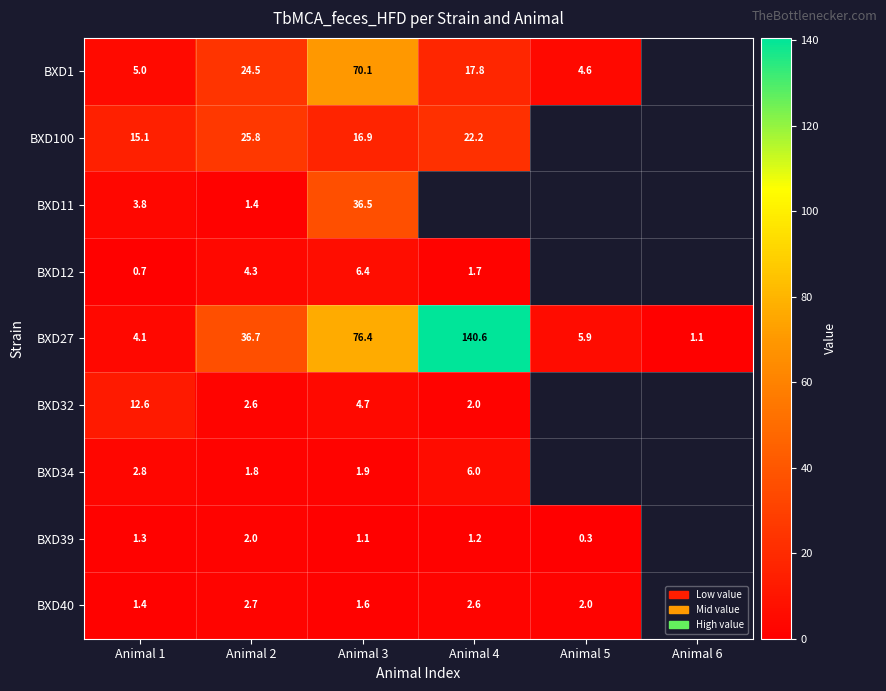

Is the value of BXD1 at Animal 1 greater than the value of BXD11 at Animal 1?

Yes